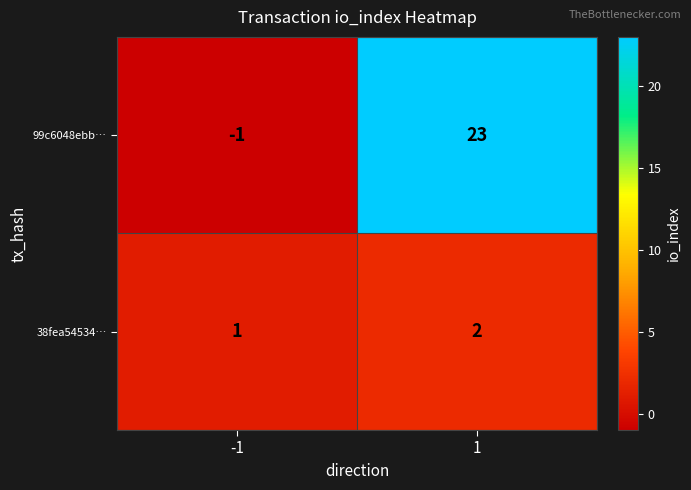

What is the sum of all 99c6048ebb… values?

22